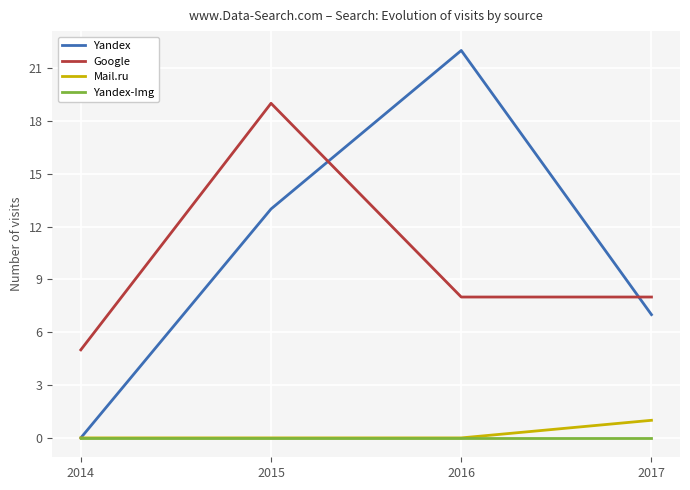

Reading left to right, transcribe all the data shown in this chart.

Yandex: 0	13	22	7
Google: 5	19	8	8
Mail.ru: 0	0	0	1
Yandex-Img: 0	0	0	0